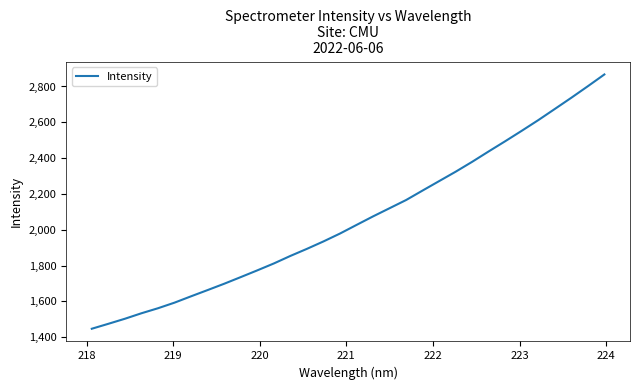

What is the maximum value shown in the chart?

2867.2